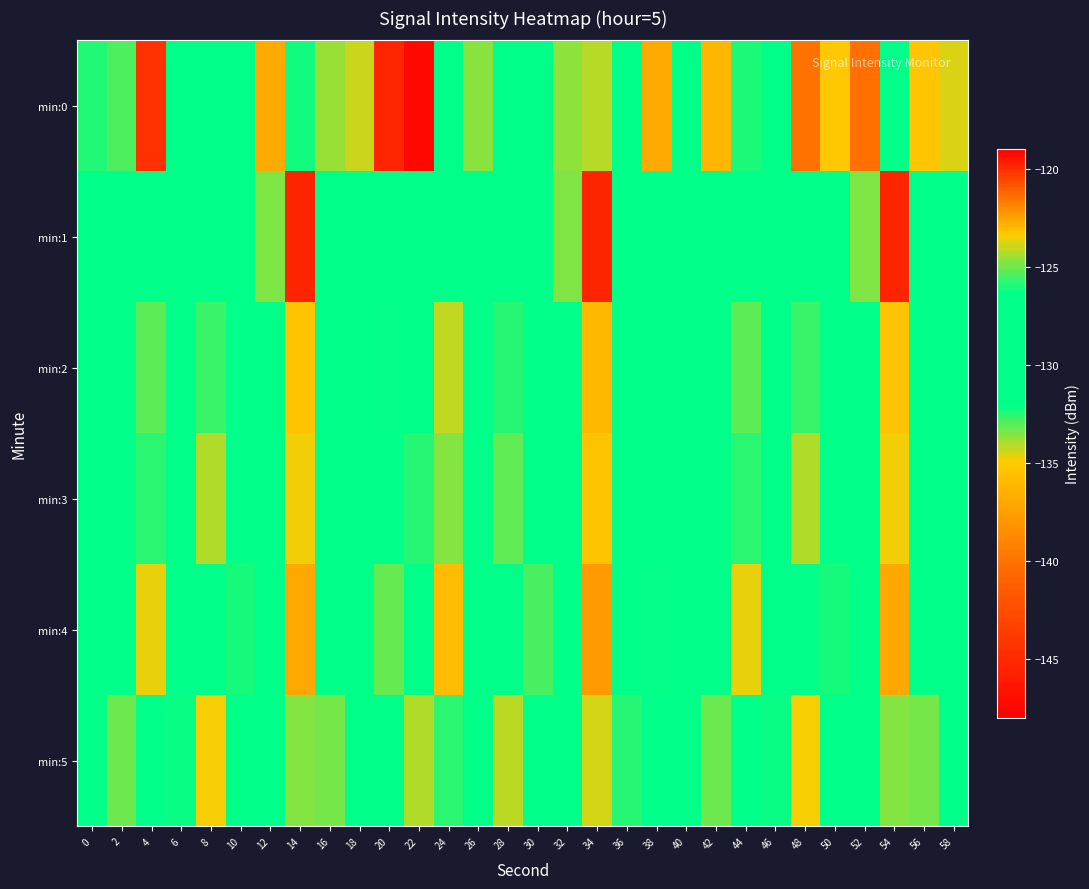

Reading left to right, transcribe all the data shown in this chart.

min:0: 0=-132.4	2=-125.4	4=-144.4	6=-126.6	8=-131.1	10=-127.1	12=-122.7	14=-126.0	16=-133.8	18=-134.4	20=-119.8	22=-147.3	24=-130.3	26=-124.8	28=-127.4	30=-131.5	32=-133.7	34=-134.1	36=-128.2	38=-122.7	40=-129.1	42=-136.1	44=-126.0	46=-129.5	48=-140.0	50=-135.1	52=-140.1	54=-127.3	56=-135.3	58=-123.8
min:1: 0=-128.3	2=-126.4	4=-129.0	6=-129.3	8=-126.7	10=-126.5	12=-124.8	14=-145.3	16=-126.5	18=-131.8	20=-128.3	22=-126.4	24=-129.0	26=-129.3	28=-126.7	30=-126.5	32=-124.8	34=-145.3	36=-126.5	38=-131.8	40=-128.3	42=-126.4	44=-129.0	46=-129.3	48=-126.7	50=-126.5	52=-124.8	54=-145.3	56=-126.5	58=-131.8
min:2: 0=-130.5	2=-127.3	4=-133.1	6=-128.9	8=-125.6	10=-131.2	12=-129.8	14=-135.4	16=-127.1	18=-130.3	20=-132.1	22=-126.5	24=-134.2	26=-128.7	28=-125.9	30=-131.8	32=-129.4	34=-136.1	36=-127.8	38=-130.9	40=-130.5	42=-127.3	44=-133.1	46=-128.9	48=-125.6	50=-131.2	52=-129.8	54=-135.4	56=-127.1	58=-130.3
min:3: 0=-129.1	2=-126.8	4=-132.5	6=-127.4	8=-124.3	10=-130.6	12=-128.2	14=-134.8	16=-126.5	18=-129.7	20=-131.4	22=-125.9	24=-133.6	26=-128.0	28=-125.2	30=-131.1	32=-128.7	34=-135.5	36=-127.2	38=-130.2	40=-129.1	42=-126.8	44=-132.5	46=-127.4	48=-124.3	50=-130.6	52=-128.2	54=-134.8	56=-126.5	58=-129.7
min:4: 0=-131.2	2=-128.4	4=-134.7	6=-129.5	8=-126.8	10=-132.3	12=-130.1	14=-136.9	16=-128.3	18=-131.5	20=-133.2	22=-127.6	24=-135.8	26=-130.2	28=-127.4	30=-132.9	32=-130.6	34=-137.8	36=-129.0	38=-132.1	40=-131.2	42=-128.4	44=-134.7	46=-129.5	48=-126.8	50=-132.3	52=-130.1	54=-136.9	56=-128.3	58=-131.5
min:5: 0=-127.8	2=-125.1	4=-131.3	6=-126.2	8=-123.5	10=-129.0	12=-127.4	14=-133.6	16=-125.0	18=-128.2	20=-129.9	22=-124.3	24=-132.5	26=-127.0	28=-124.2	30=-129.8	32=-127.5	34=-134.5	36=-125.8	38=-128.9	40=-127.8	42=-125.1	44=-131.3	46=-126.2	48=-123.5	50=-129.0	52=-127.4	54=-133.6	56=-125.0	58=-128.2